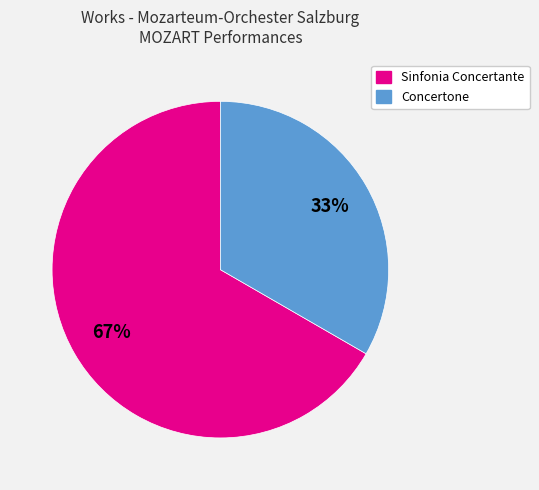

Is there a majority slice in this chart?

Yes